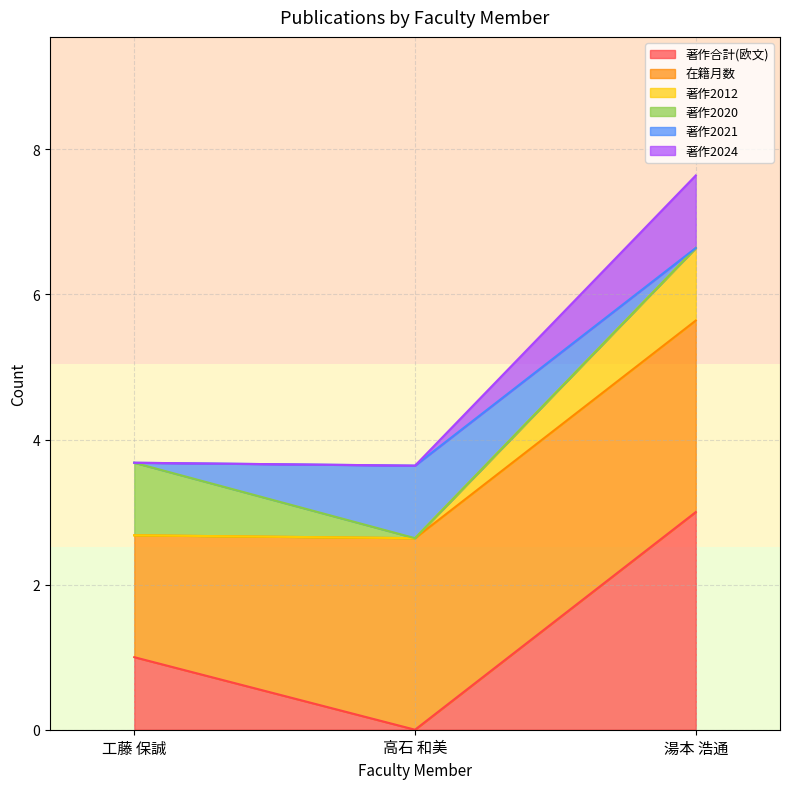

How many 著作合計(欧文) values are between 0 and 3?

3